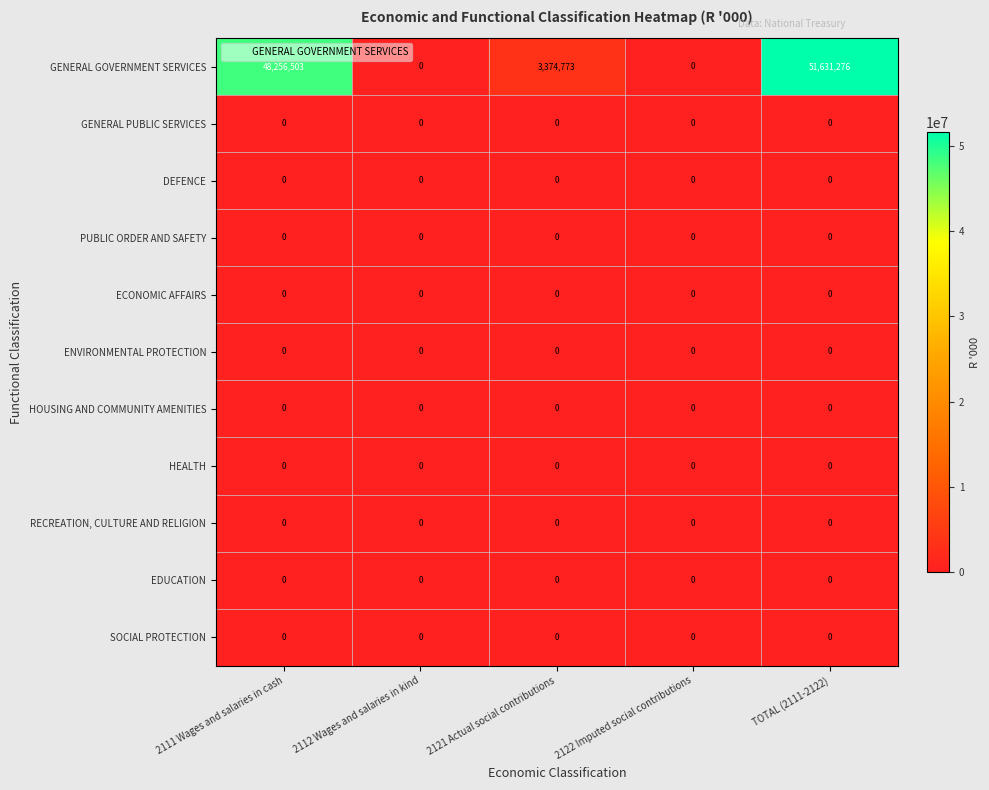

The HOUSING AND COMMUNITY AMENITIES series shows 0 at 2112 Wages and salaries in kind. True or false?

True